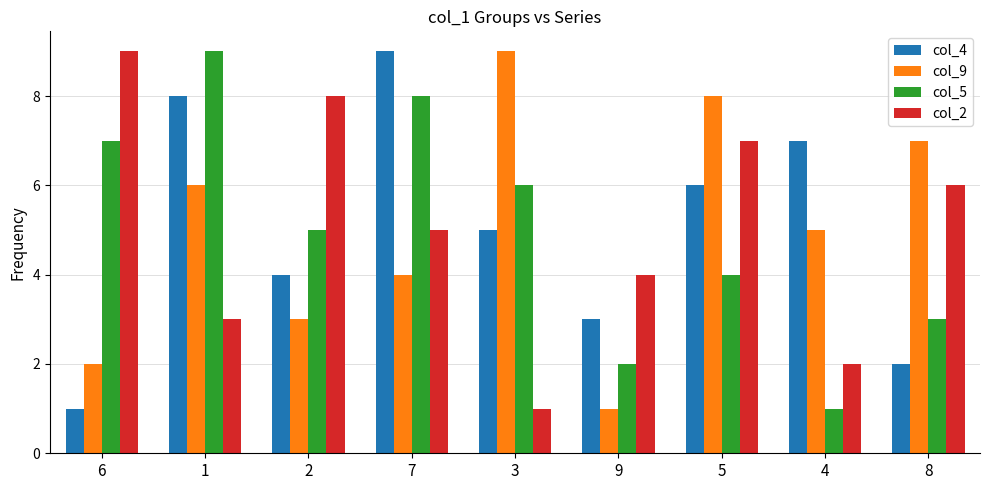

How many groups of bars are there?

9